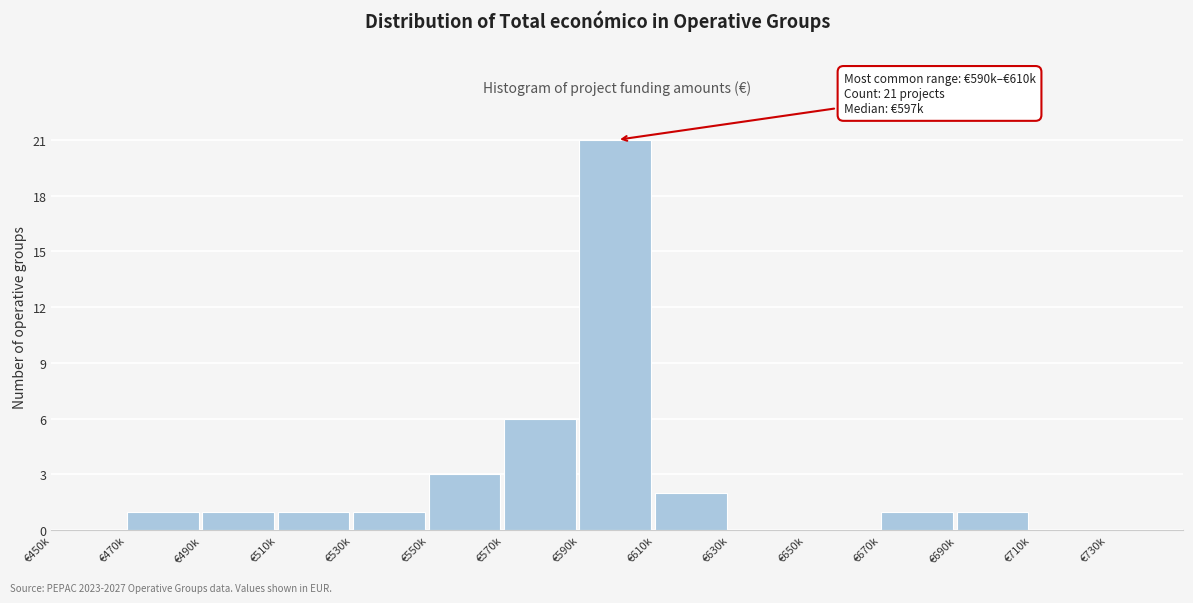

Reading left to right, list all the values displayed in this chart.

€450k=0	€470k=1	€490k=1	€510k=1	€530k=1	€550k=3	€570k=6	€590k=21	€610k=2	€630k=0	€650k=0	€670k=1	€690k=1	€710k=0	€730k=0